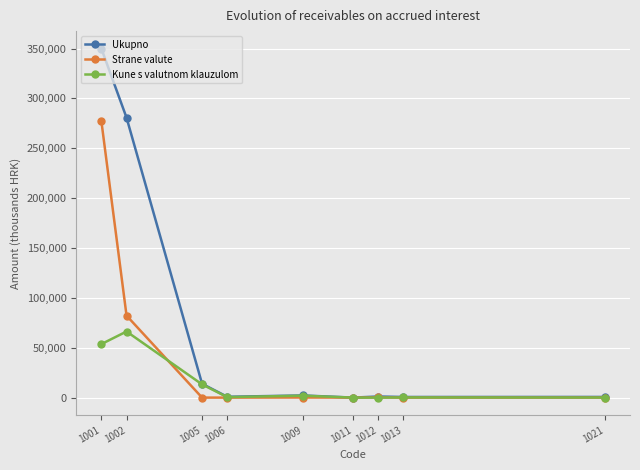

At 1001, list the series in order from largest to smallest.

Ukupno, Strane valute, Kune s valutnom klauzulom